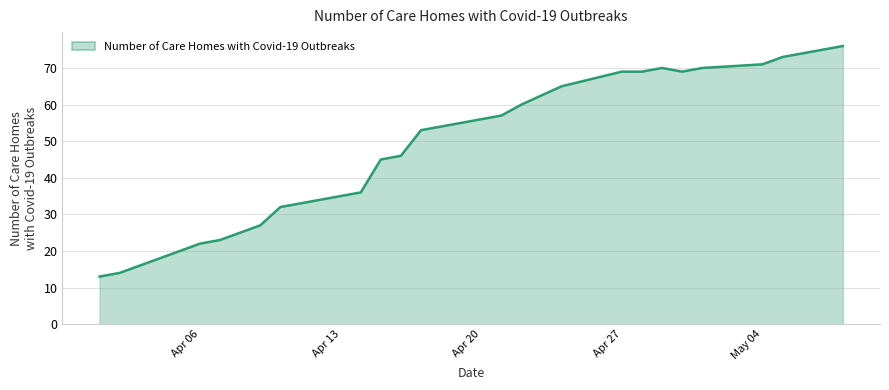

What is the greatest value displayed?

76